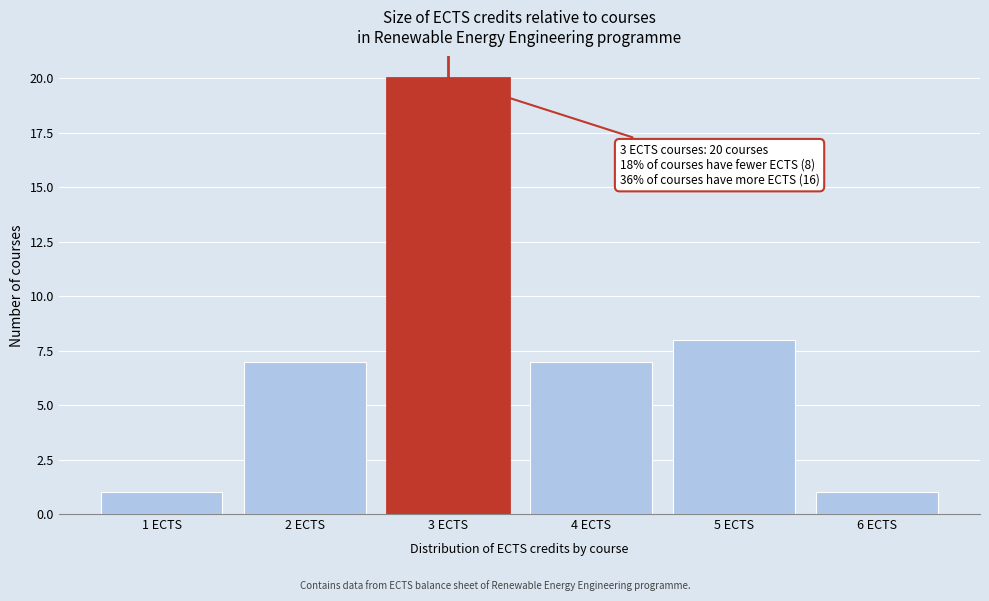

Reading left to right, what are all the values shown in this chart?

1	7	20	7	8	1